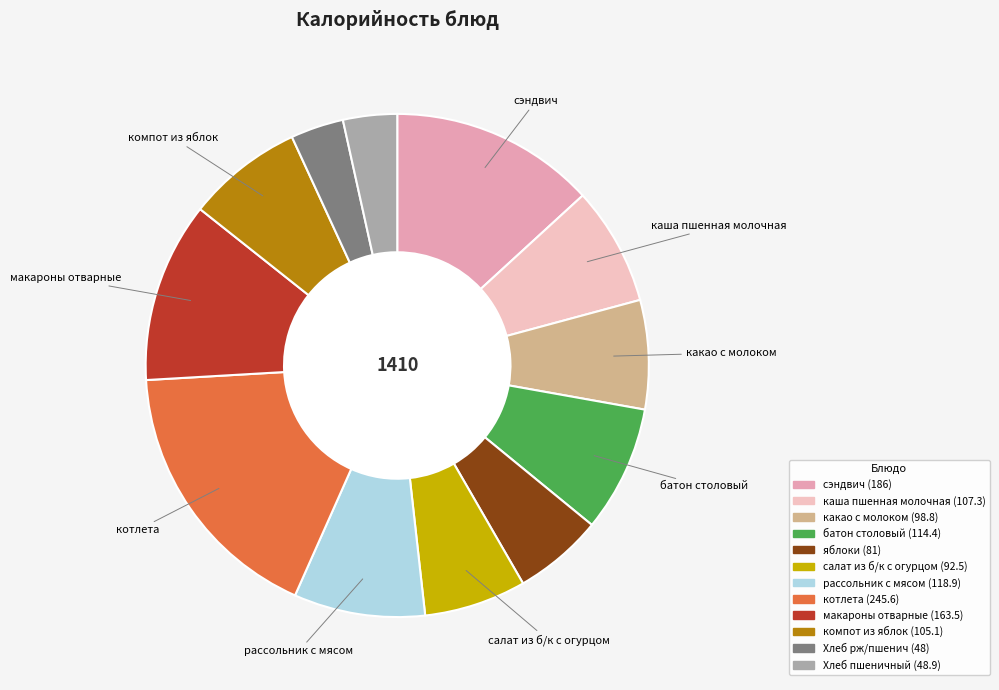

To the nearest percent, what percentage of the pie is салат из б/к с огурцом?

7%